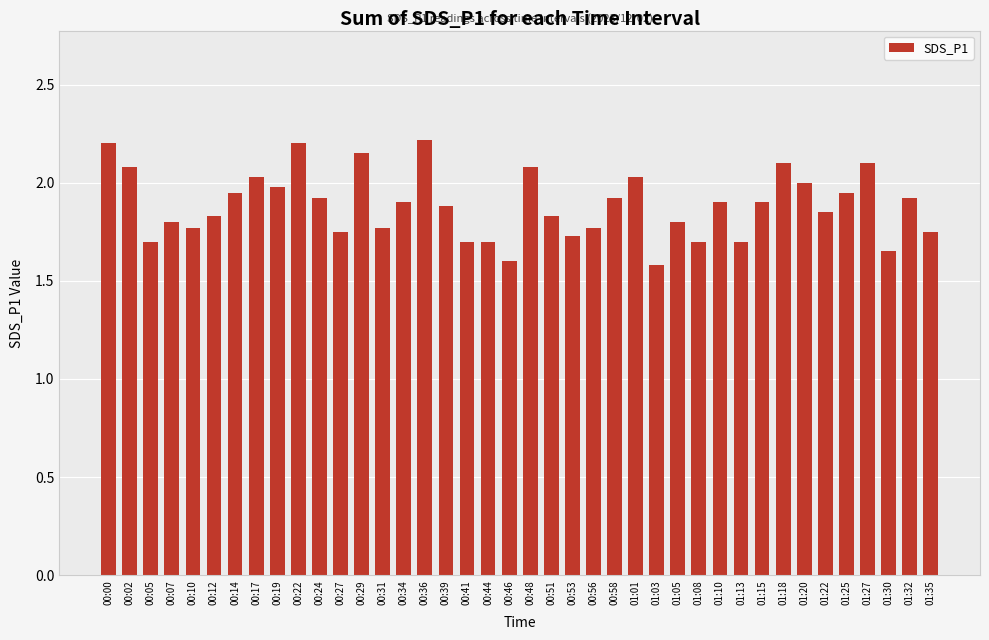

What is the greatest value displayed?

2.2